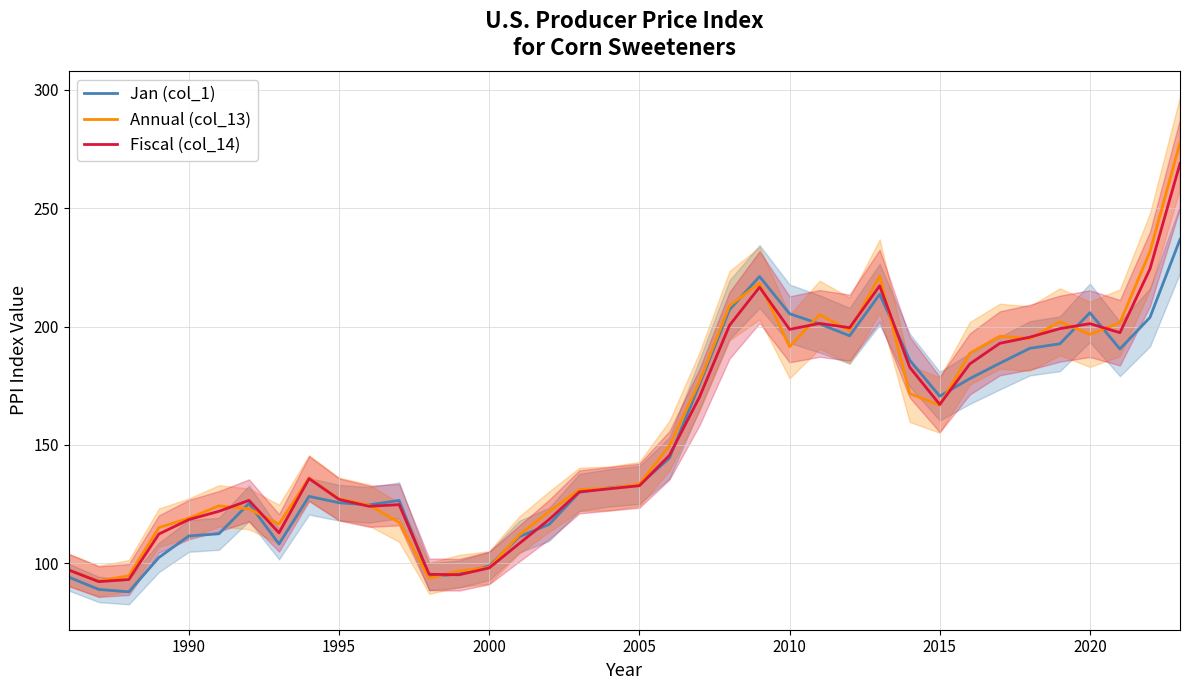

True or false: Annual (col_13) has a value of 213.9 at 1990.

False